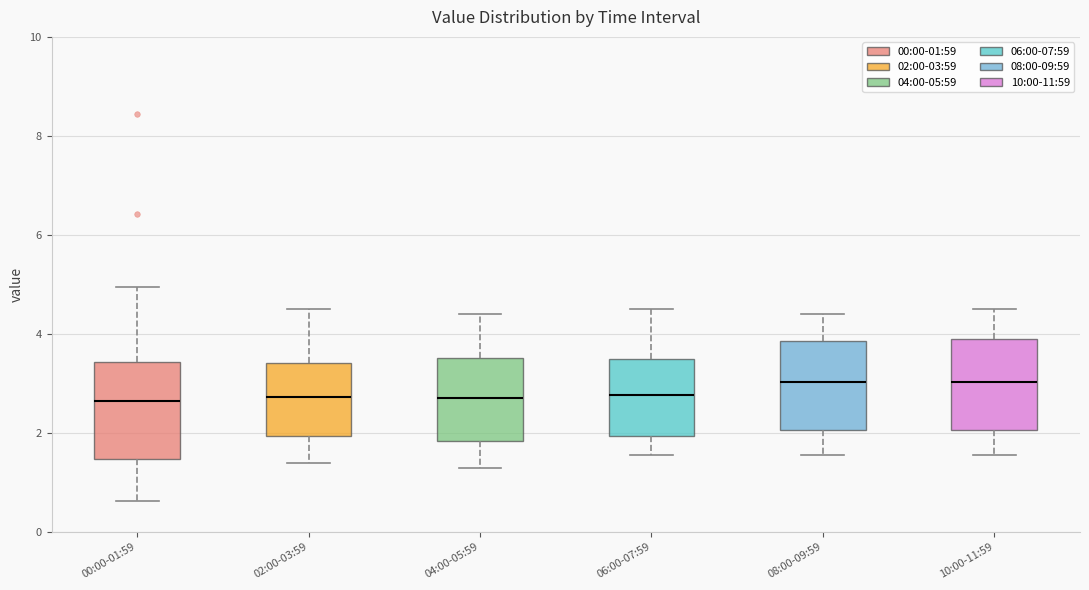

Reading left to right, read every box against the y-axis: the position of its median line, the range the box covers, and the ends of its whiskers. The values are not printed on the chart, so give them approximately, as read against the axis.

00:00-01:59: median 2.6, box 1.4 to 3.4, whiskers 0.6 to 5.0
02:00-03:59: median 2.8, box 2.0 to 3.4, whiskers 1.4 to 4.6
04:00-05:59: median 2.8, box 1.8 to 3.6, whiskers 1.4 to 4.4
06:00-07:59: median 2.8, box 2.0 to 3.4, whiskers 1.6 to 4.6
08:00-09:59: median 3.0, box 2.0 to 3.8, whiskers 1.6 to 4.4
10:00-11:59: median 3.0, box 2.0 to 4.0, whiskers 1.6 to 4.6